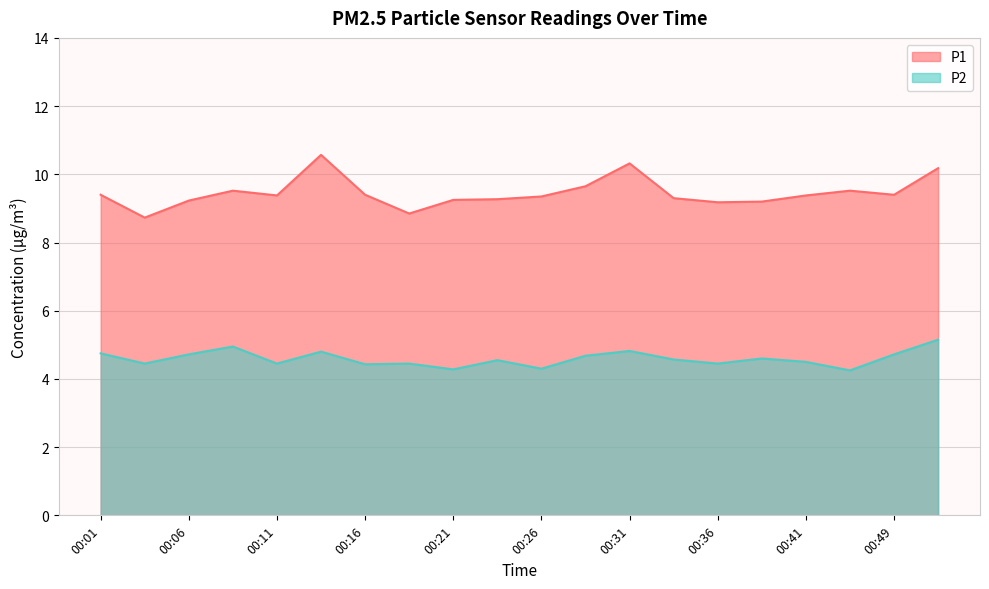

Does the chart have visible grid lines?

Yes